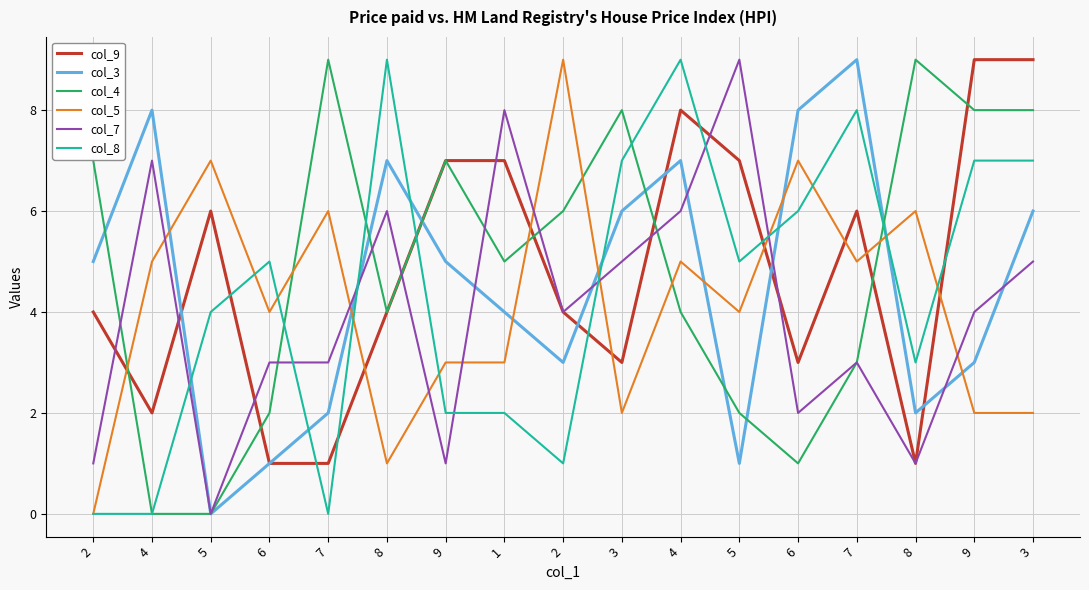

How many col_4 values are between 2 and 8?

12